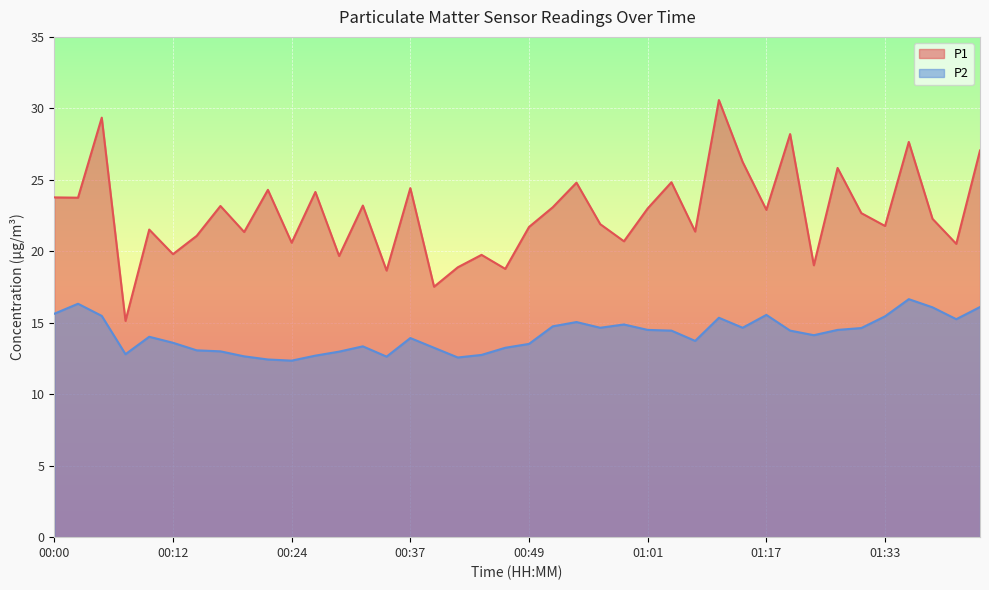

Reading left to right, list all the values displayed in this chart.

P1: 00:00=23.8	00:02=23.8	00:05=29.4	00:07=15.1	00:10=21.5	00:12=19.8	00:14=21.1	00:17=23.2	00:19=21.4	00:22=24.3	00:24=20.6	00:27=24.1	00:29=19.7	00:32=23.2	00:34=18.6	00:37=24.4	00:39=17.5	00:42=18.9	00:44=19.8	00:47=18.8	00:49=21.7	00:52=23.1	00:54=24.8	00:56=21.9	00:59=20.7	01:01=23.0	01:04=24.8	01:09=21.4	01:12=30.6	01:14=26.2	01:17=22.9	01:19=28.2	01:22=19.0	01:25=25.8	01:30=22.7	01:33=21.8	01:35=27.6	01:38=22.3	01:40=20.5	01:43=27.1
P2: 00:00=15.6	00:02=16.3	00:05=15.5	00:07=12.8	00:10=14.0	00:12=13.6	00:14=13.1	00:17=13.0	00:19=12.7	00:22=12.4	00:24=12.3	00:27=12.7	00:29=13.0	00:32=13.3	00:34=12.6	00:37=13.9	00:39=13.2	00:42=12.6	00:44=12.8	00:47=13.2	00:49=13.5	00:52=14.8	00:54=15.1	00:56=14.7	00:59=14.9	01:01=14.5	01:04=14.4	01:09=13.7	01:12=15.3	01:14=14.7	01:17=15.6	01:19=14.4	01:22=14.1	01:25=14.5	01:30=14.6	01:33=15.4	01:35=16.6	01:38=16.1	01:40=15.2	01:43=16.1